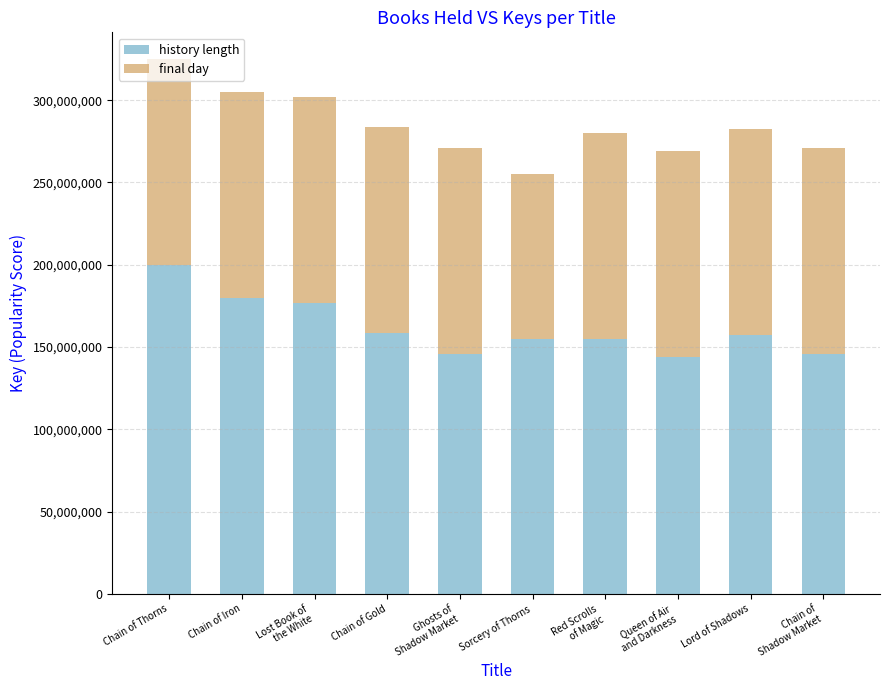

True or false: history length has a value of 110492838 at Chain of Gold.

False